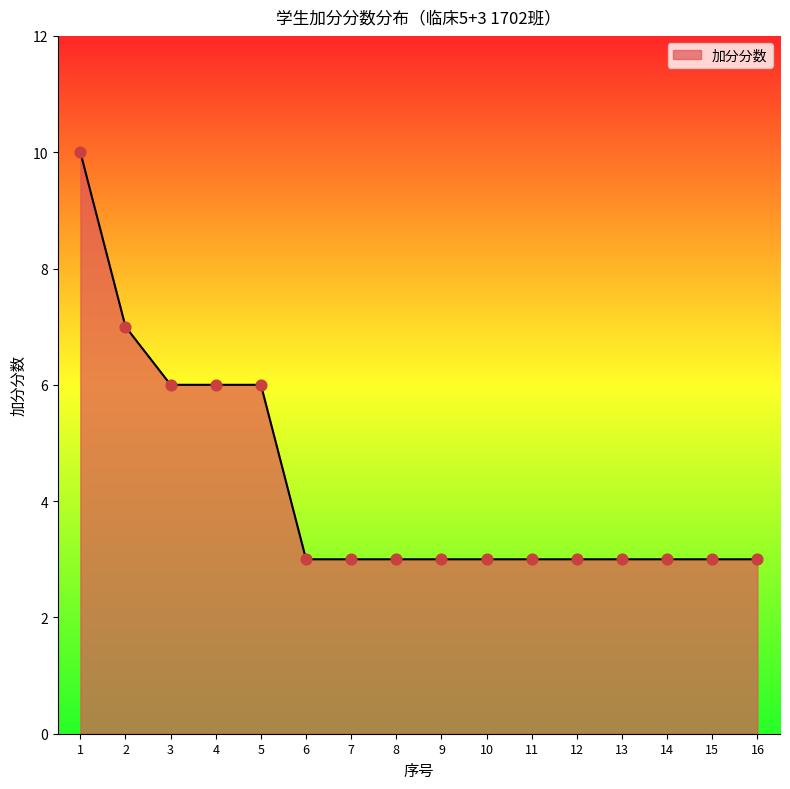

Approximately how many times larger is the value at 1 compared to 13?

3.3